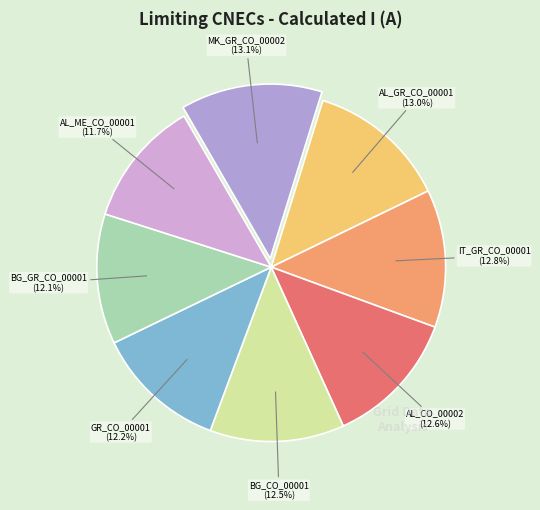

Does any single category account for the majority?

No